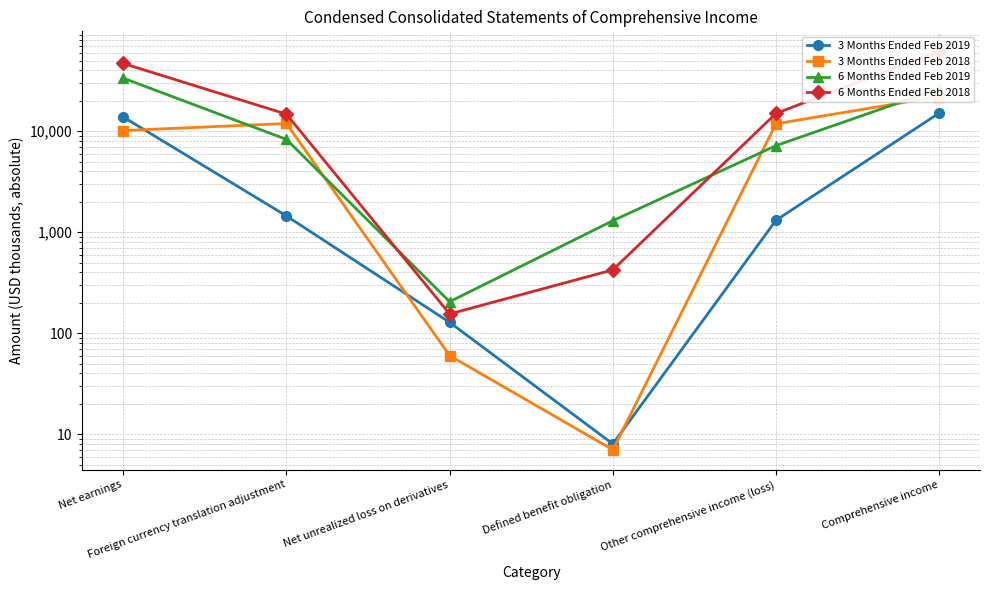

What is the spread (max minus min) of values at Net unrealized loss on derivatives?

145